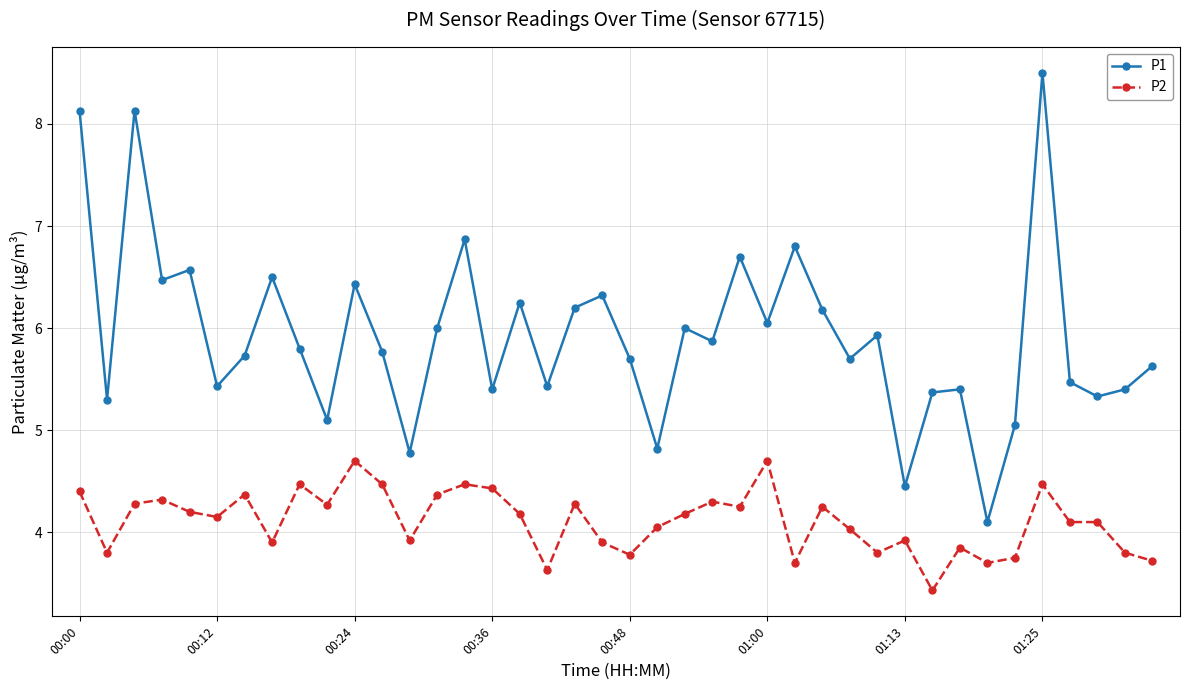

Which series has the widest spread of values?

P1